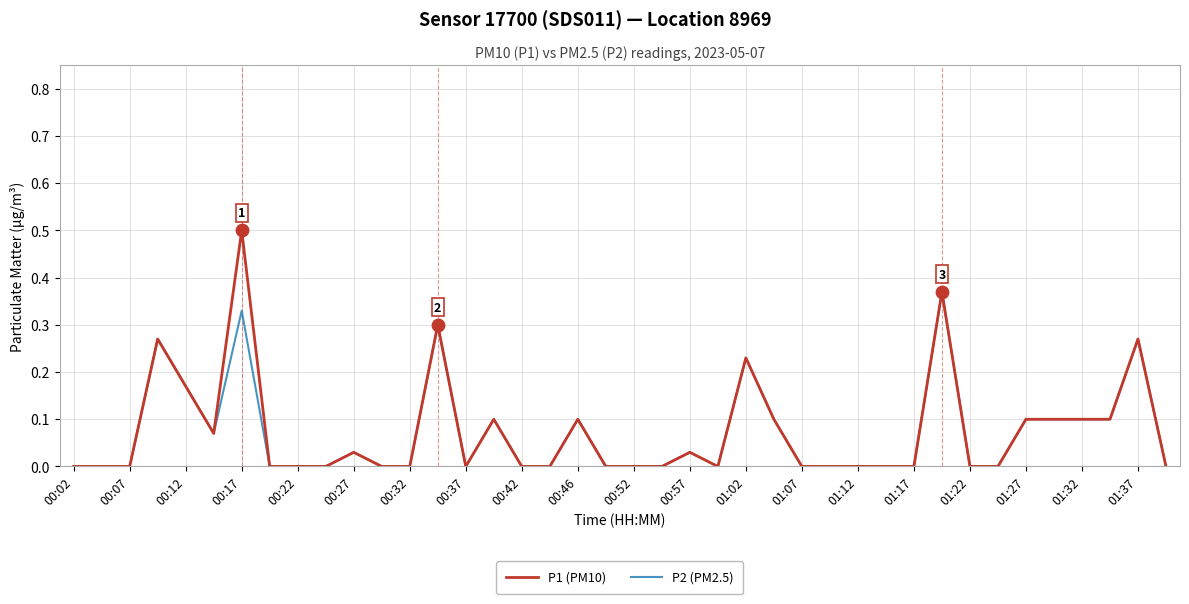

Which series has the largest range (max minus min)?

P1 (PM10)